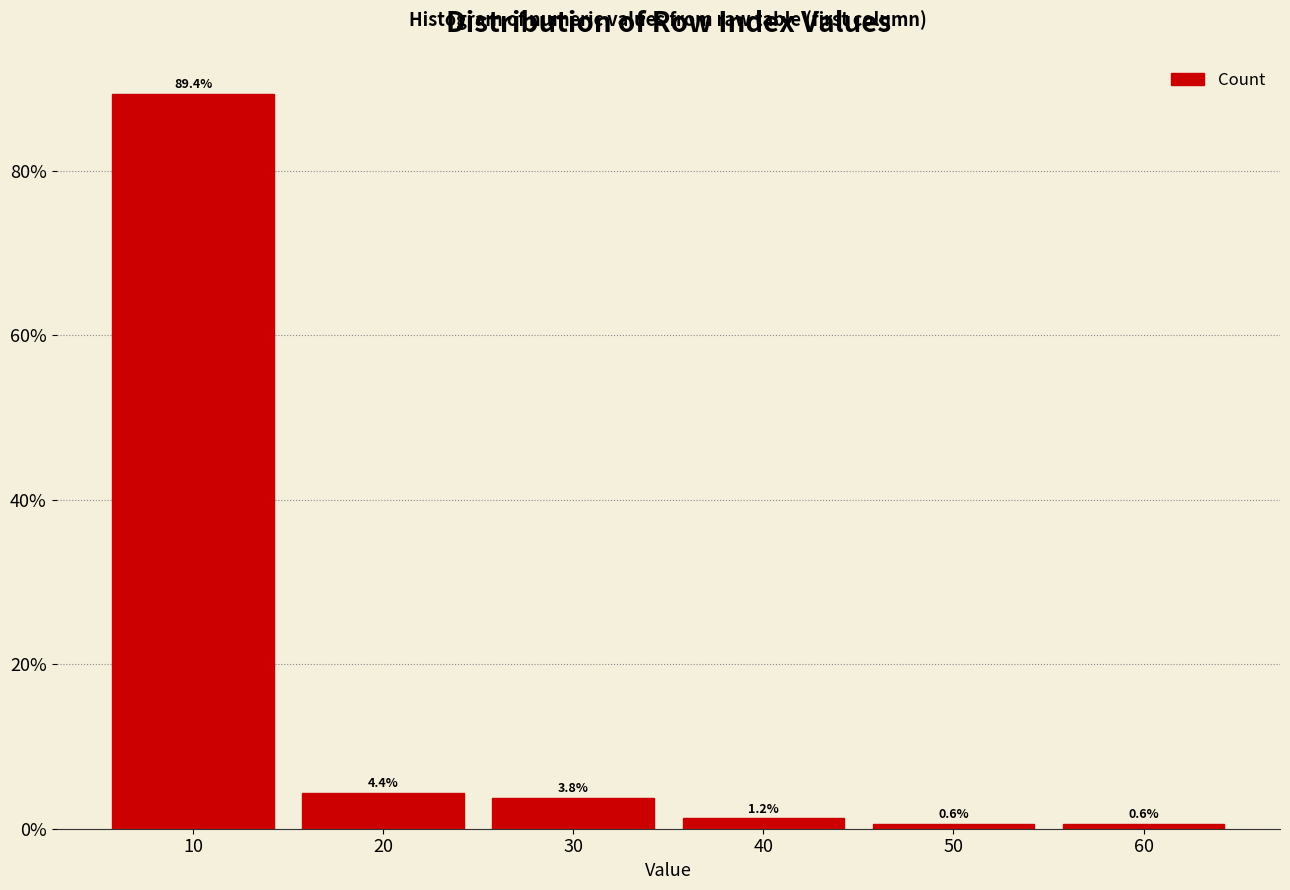

Reading left to right, transcribe this chart: for each bar, give the range it covers on the x-axis and its height.

5 to 15: 89.4
15 to 25: 4.4
25 to 35: 3.8
35 to 45: 1.2
45 to 55: 0.6
55 to 65: 0.6